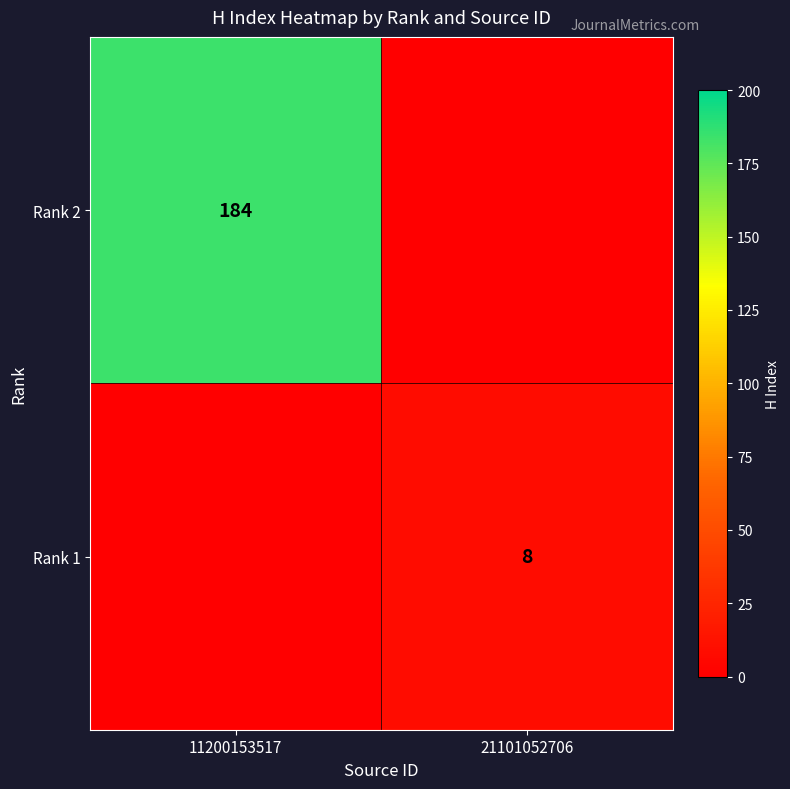

At which category does the chart reach its peak across all series?

11200153517